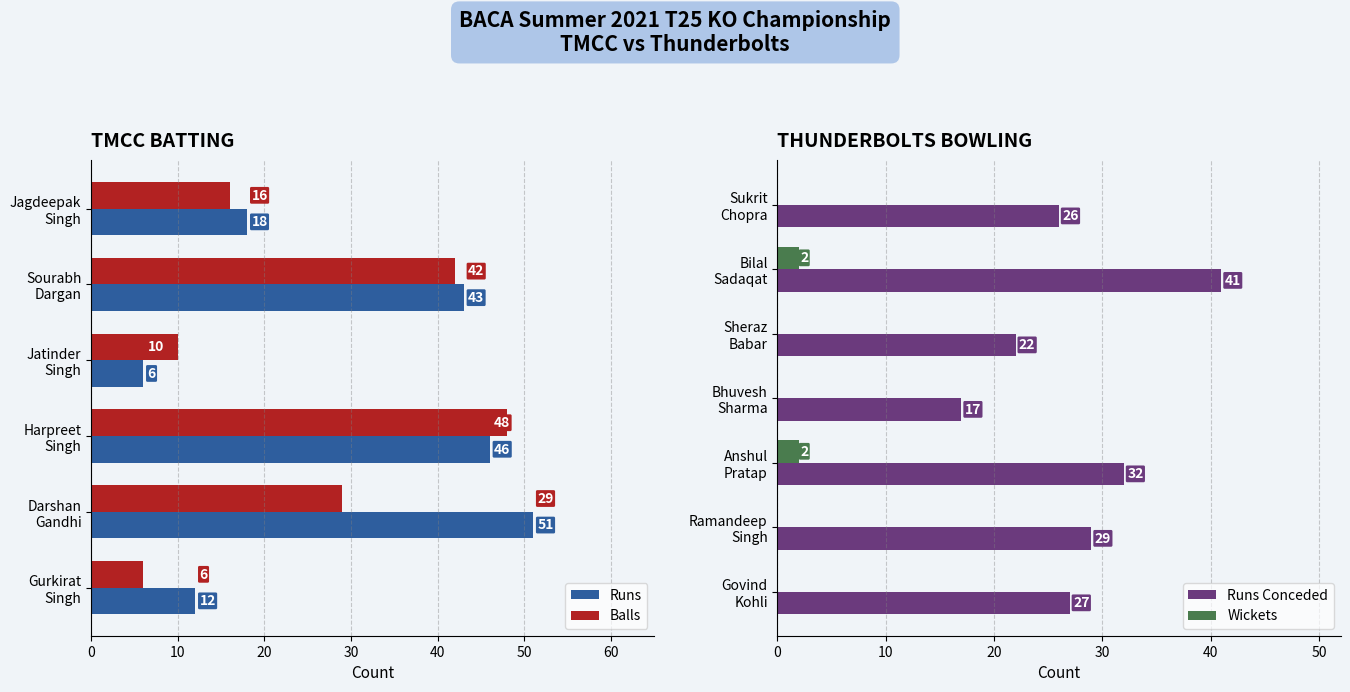

Rank the categories by Balls value from lowest to highest.

Gurkirat
Singh, Jatinder
Singh, Jagdeepak
Singh, Darshan
Gandhi, Sourabh
Dargan, Harpreet
Singh